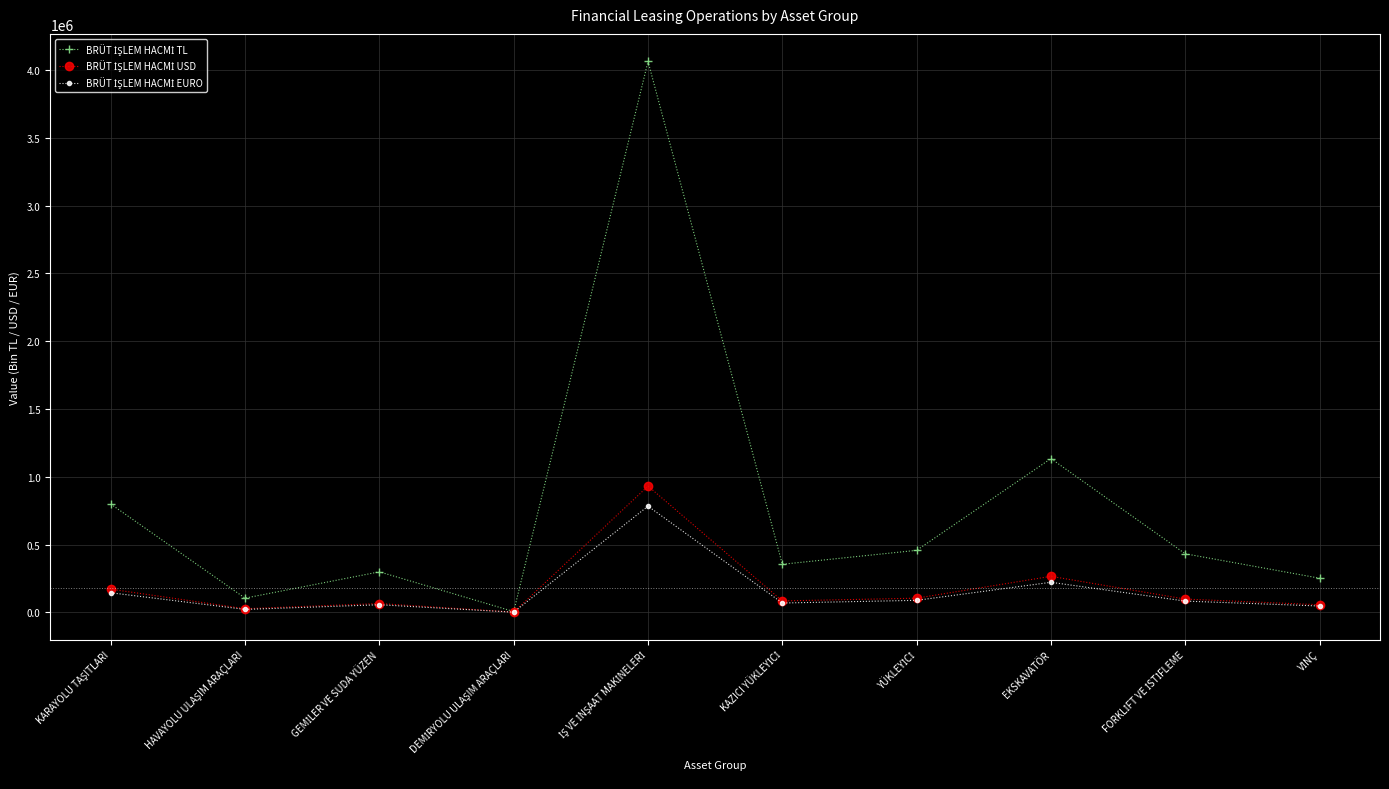

What is the greatest value displayed?

4063459.0